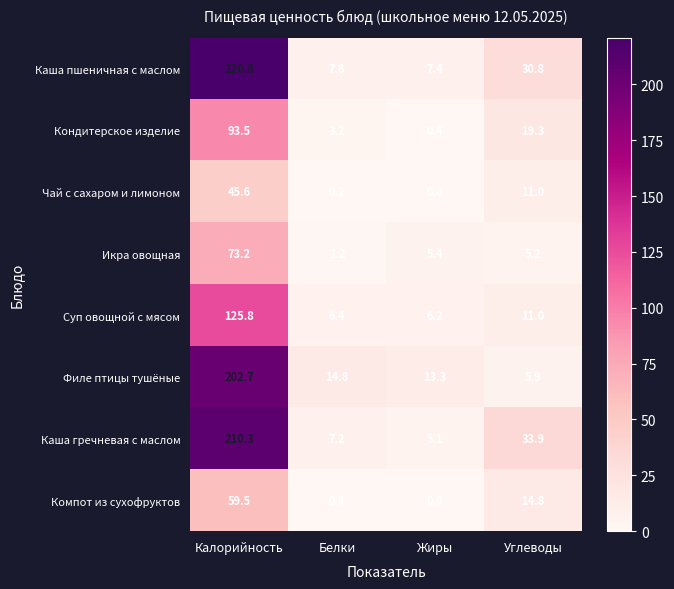

The Компот из сухофруктов series shows 59.5 at Калорийность. True or false?

True